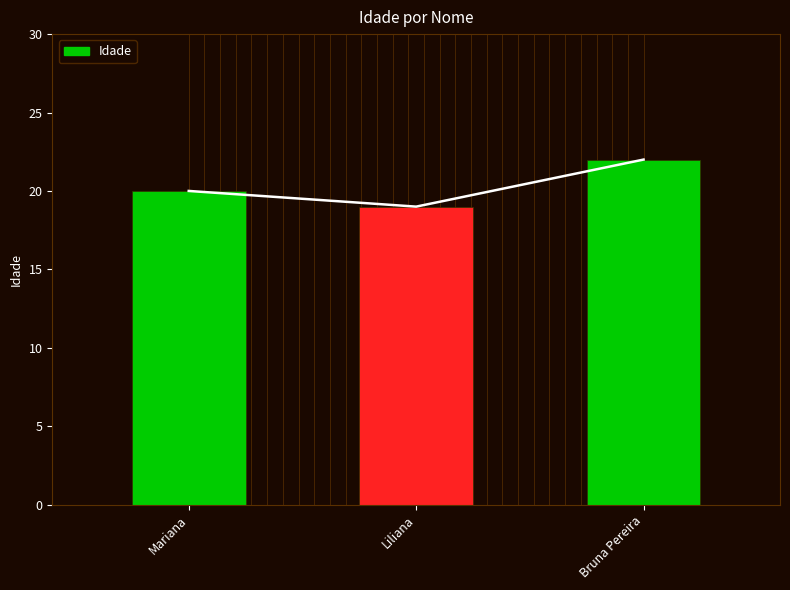

Are the bars grouped side by side (vs. stacked)?

No